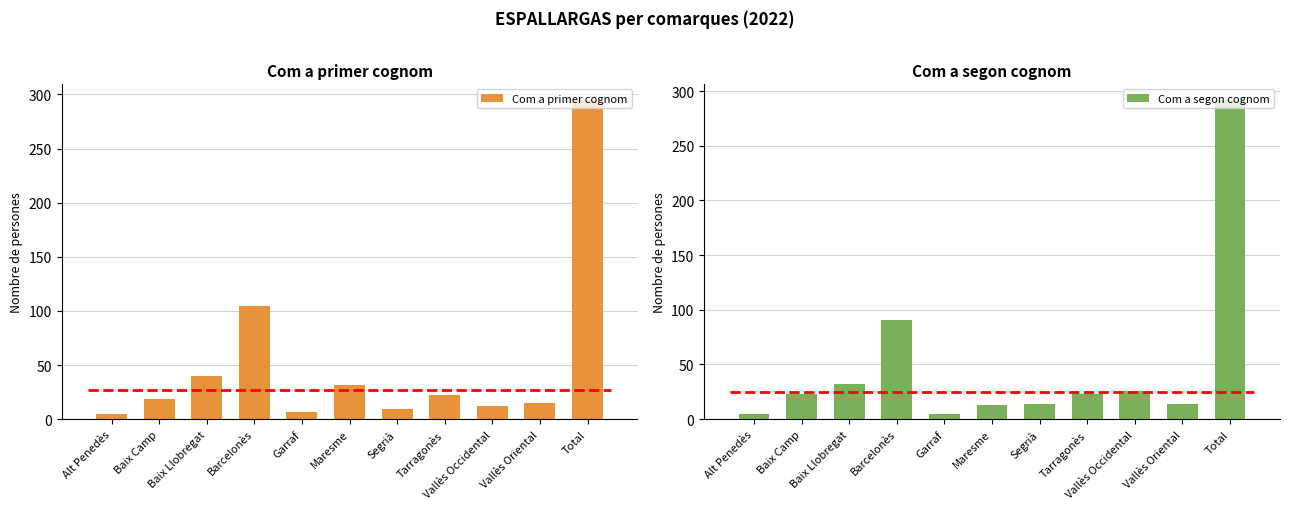

Is it true that Com a primer cognom equals 12 at Vallès Occidental?

True